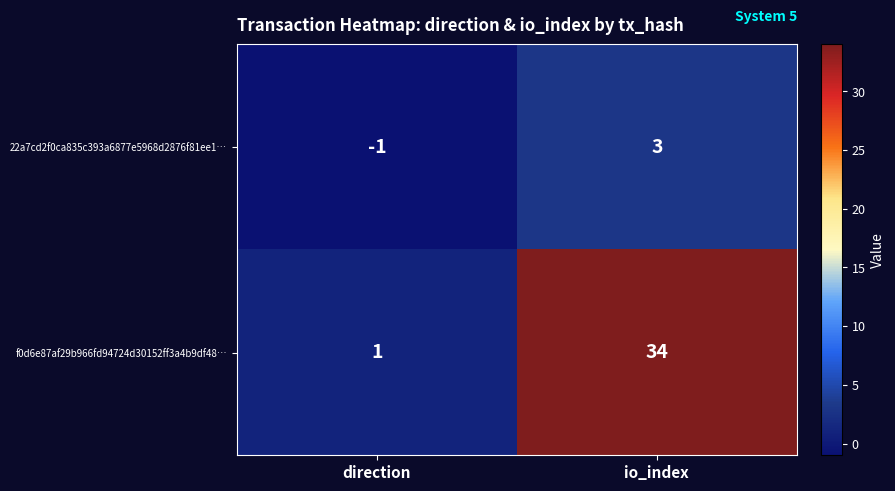

What is the difference between the f0d6e87af29b966fd94724d30152ff3a4b9df48… values at io_index and direction?

33